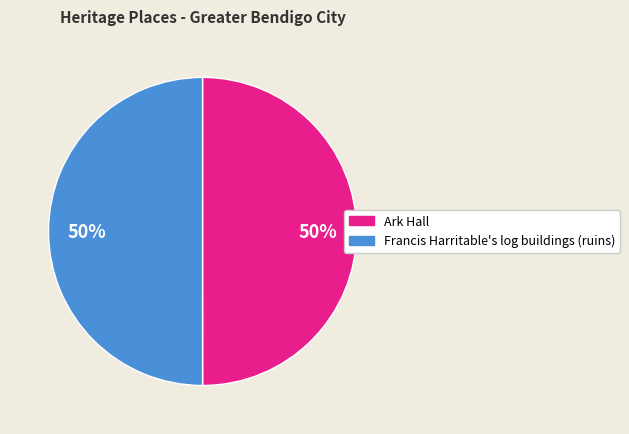

Count the number of slices in the pie.

2